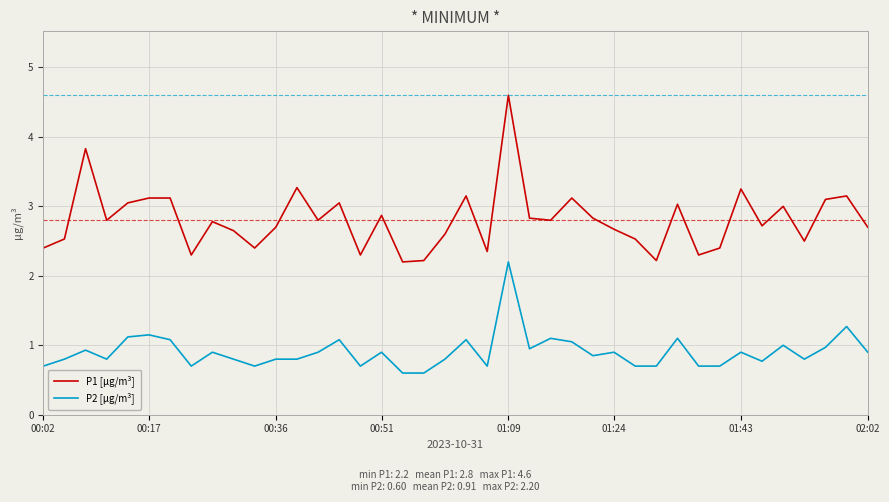

What are all the series names shown in the legend?

P1 [μg/m³], P2 [μg/m³]